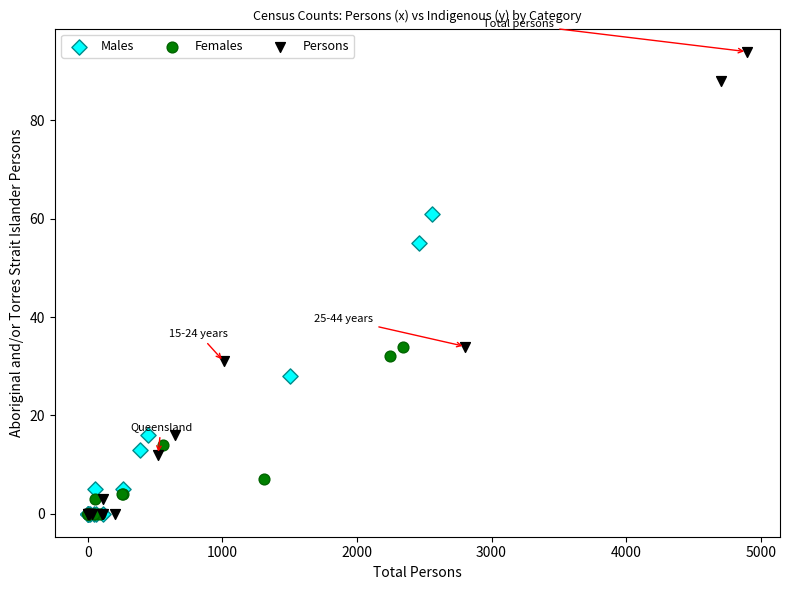

Which series contains the highest Y value?

Persons